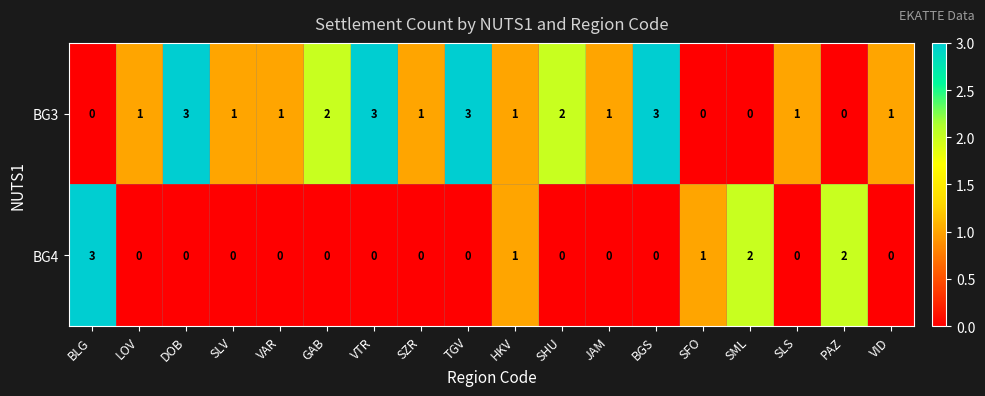

How many distinct data groups are displayed?

2